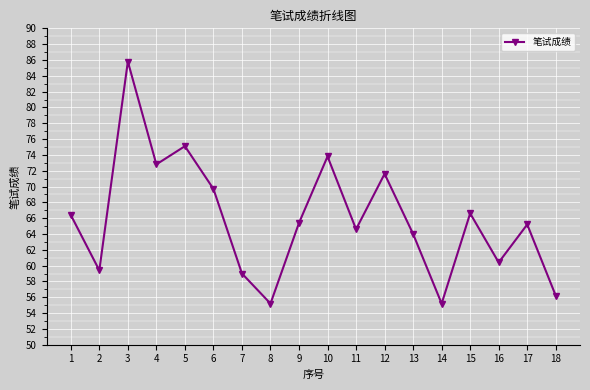

Which label corresponds to the largest value in the chart?

3